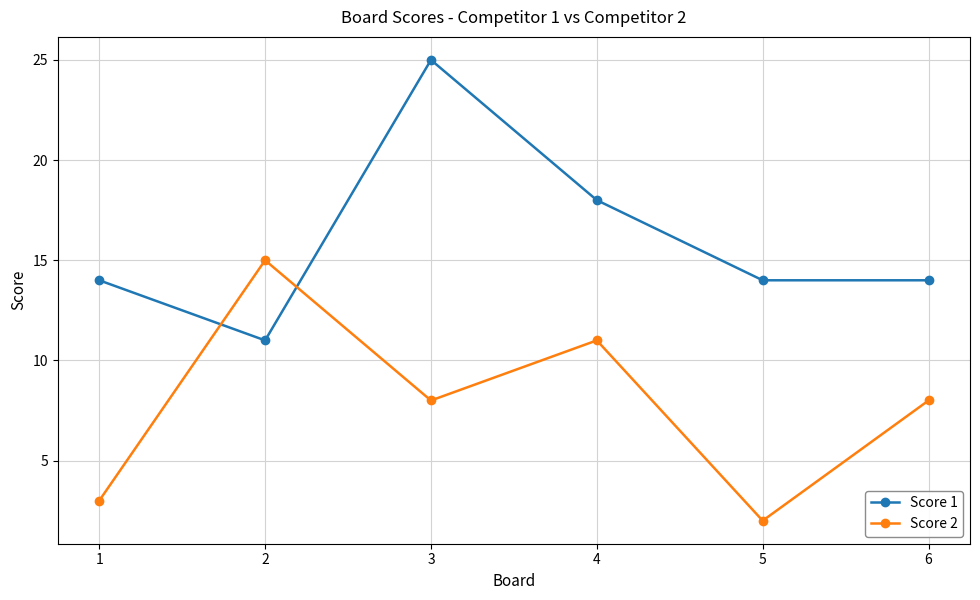

Which series has the widest spread of values?

Score 1